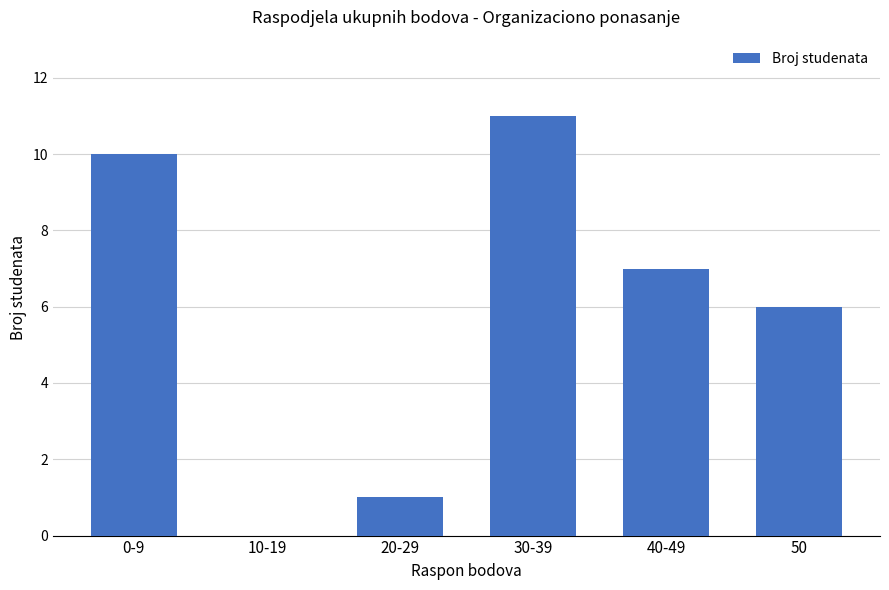

What is the maximum value shown in the chart?

11